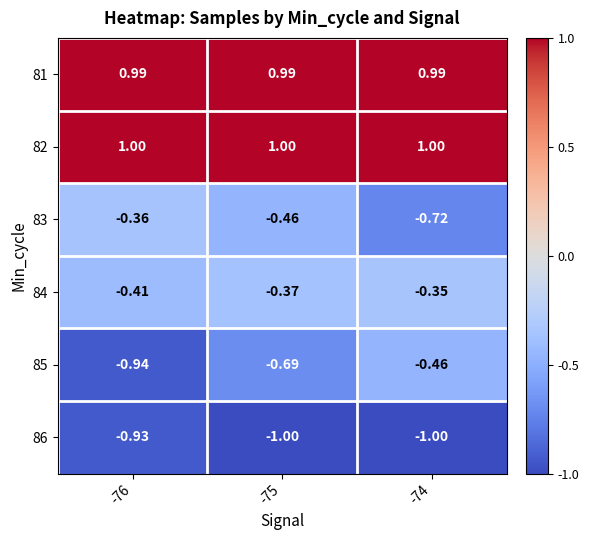

What is the minimum value shown in the chart?

-1.0